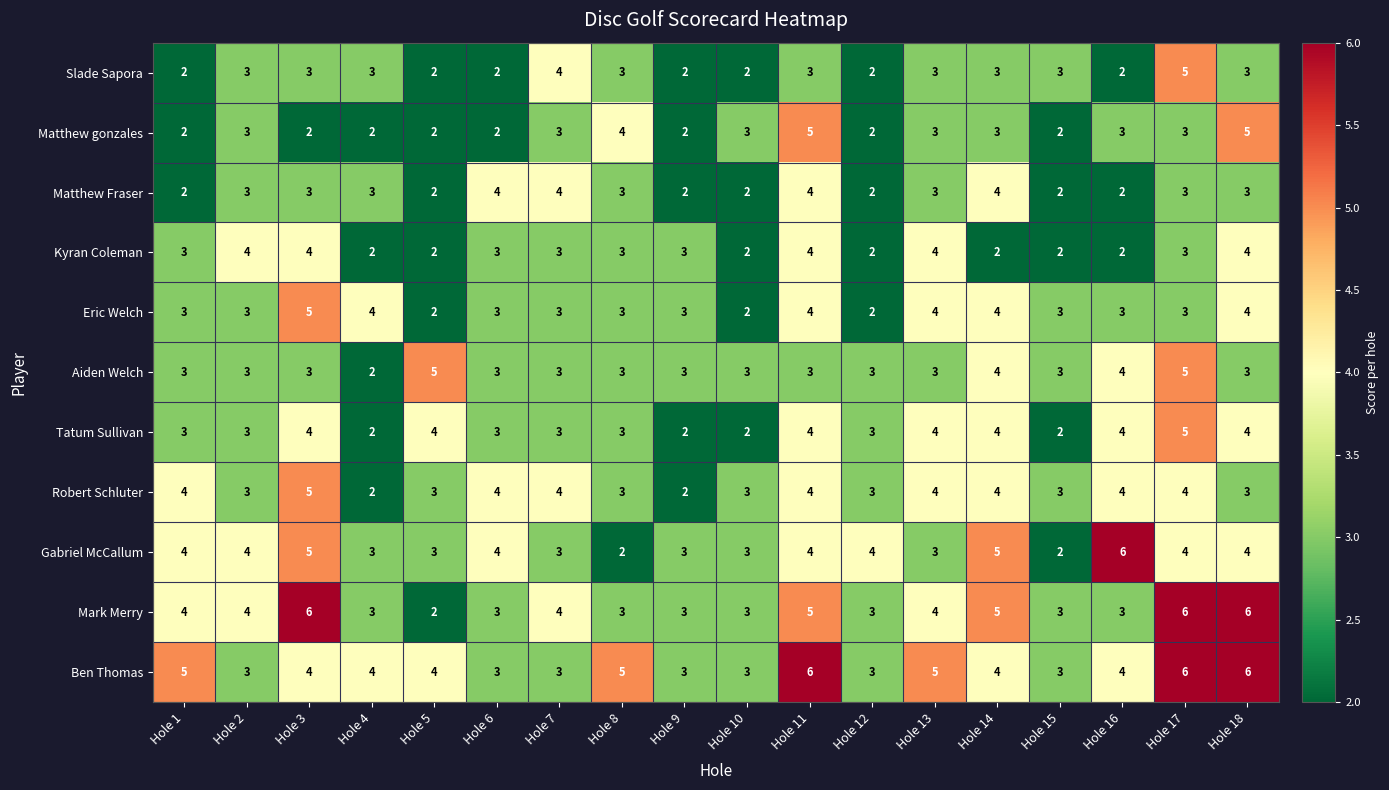

The value of Slade Sapora at Hole 13 is 3. True or false?

True